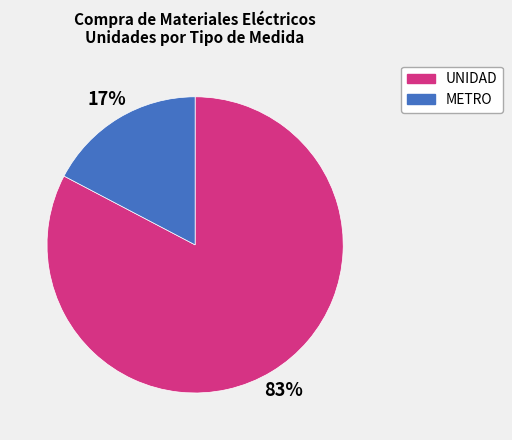

True or false: METRO accounts for 11% of the total.

False